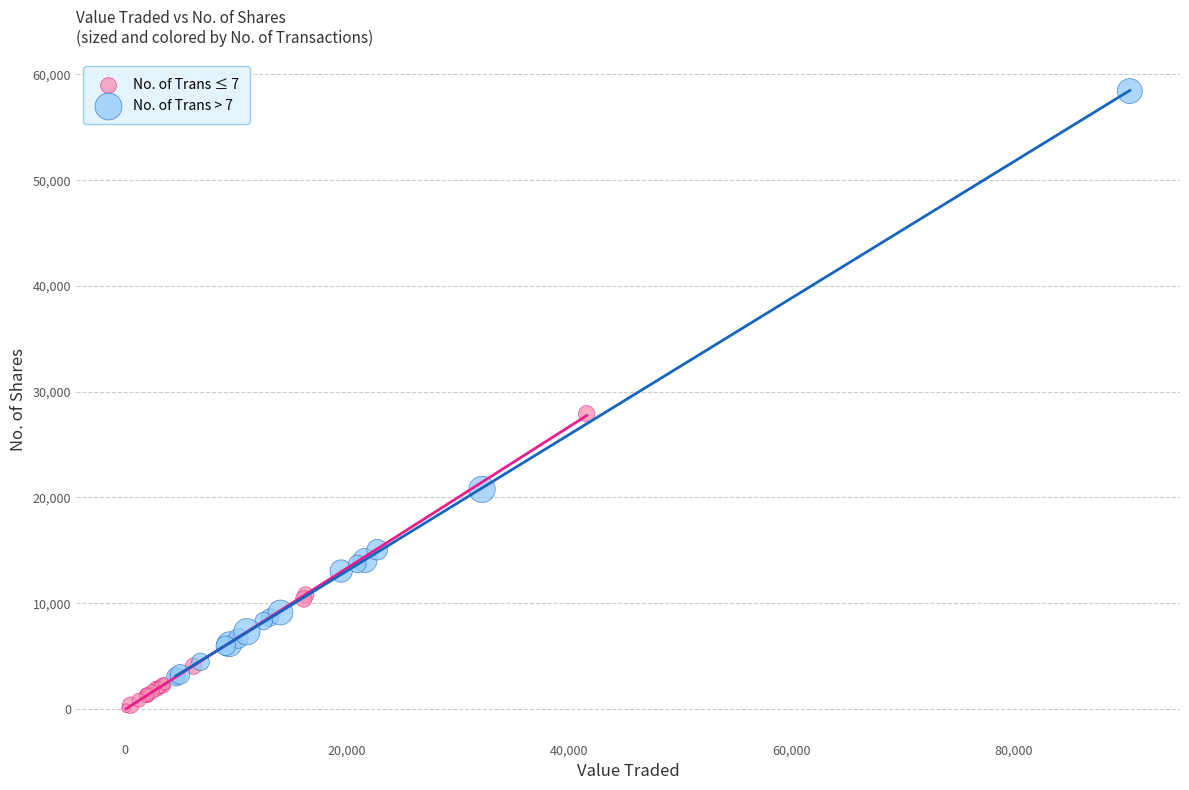

Which series contains the highest Y value?

No. of Trans > 7